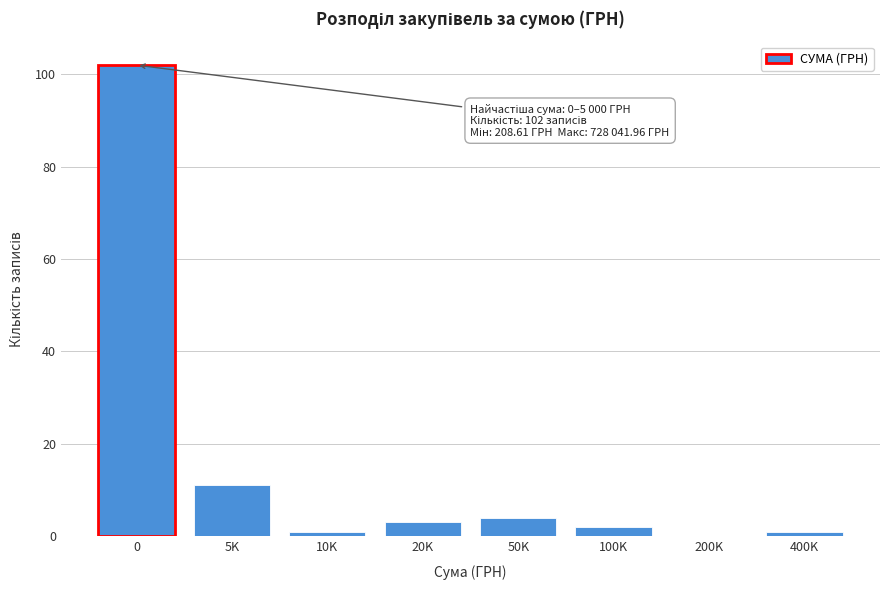

Reading left to right, extract all data points from this chart.

0=102	5K=11	10K=1	20K=3	50K=4	100K=2	200K=0	400K=1